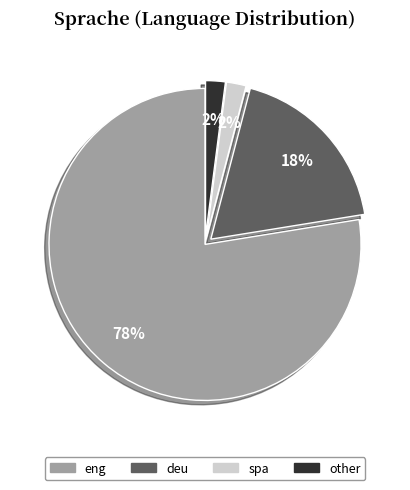

Which has a higher value, deu or other?

deu